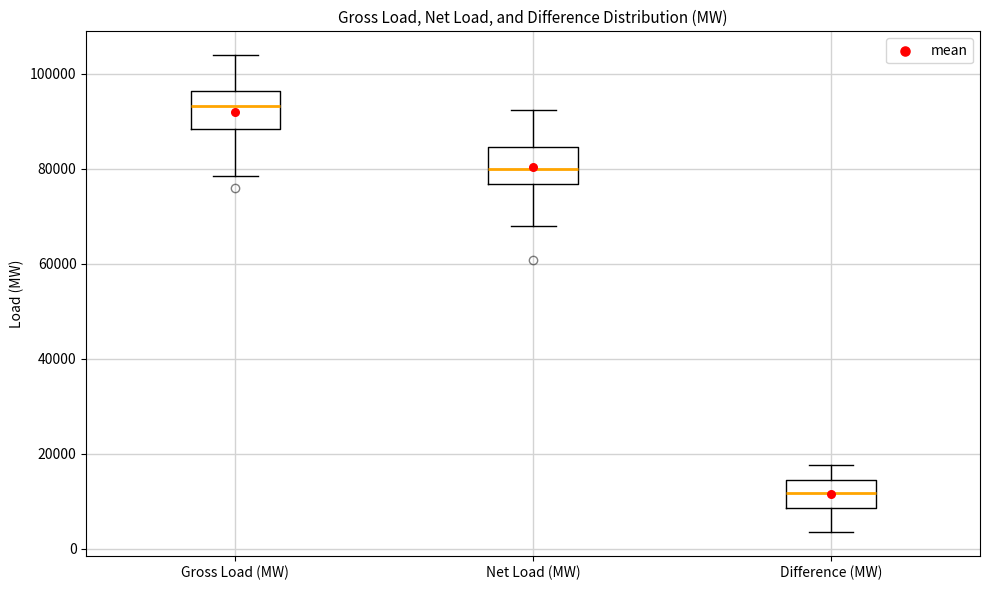

Which box has the lowest median line?

Difference (MW)